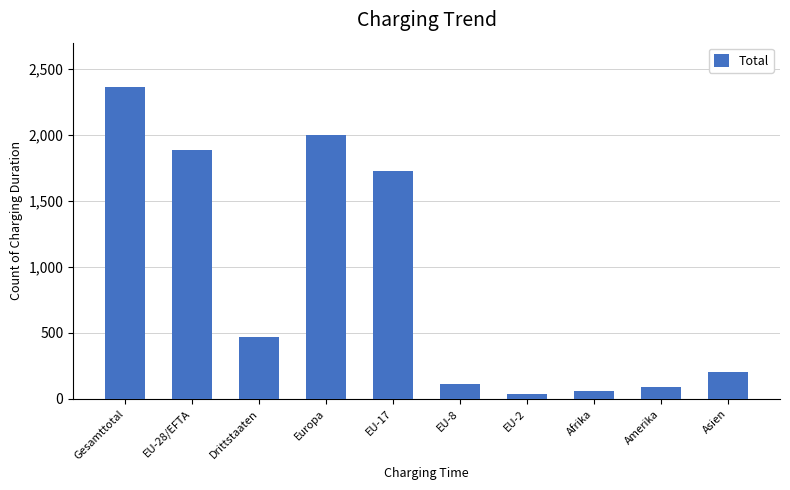

What is the change in value from Gesamttotal to Afrika?

-2303